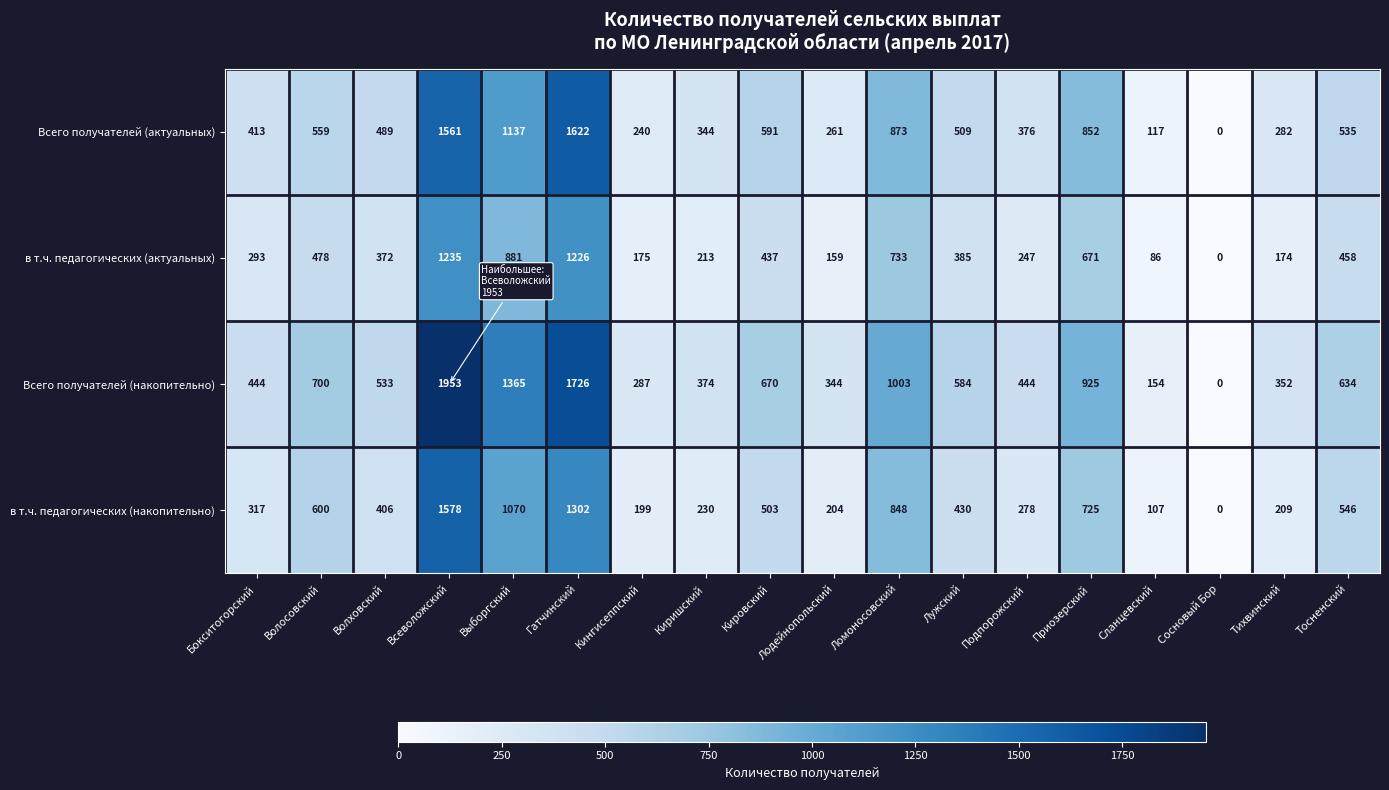

The Всего получателей (актуальных) series shows 650 at Волховский. True or false?

False